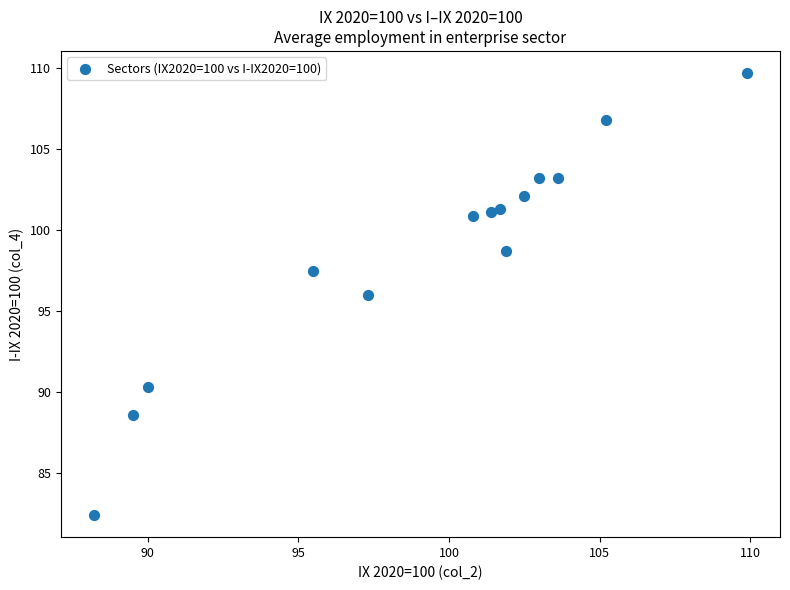

What is the range of Y values (max minus min)?

27.3